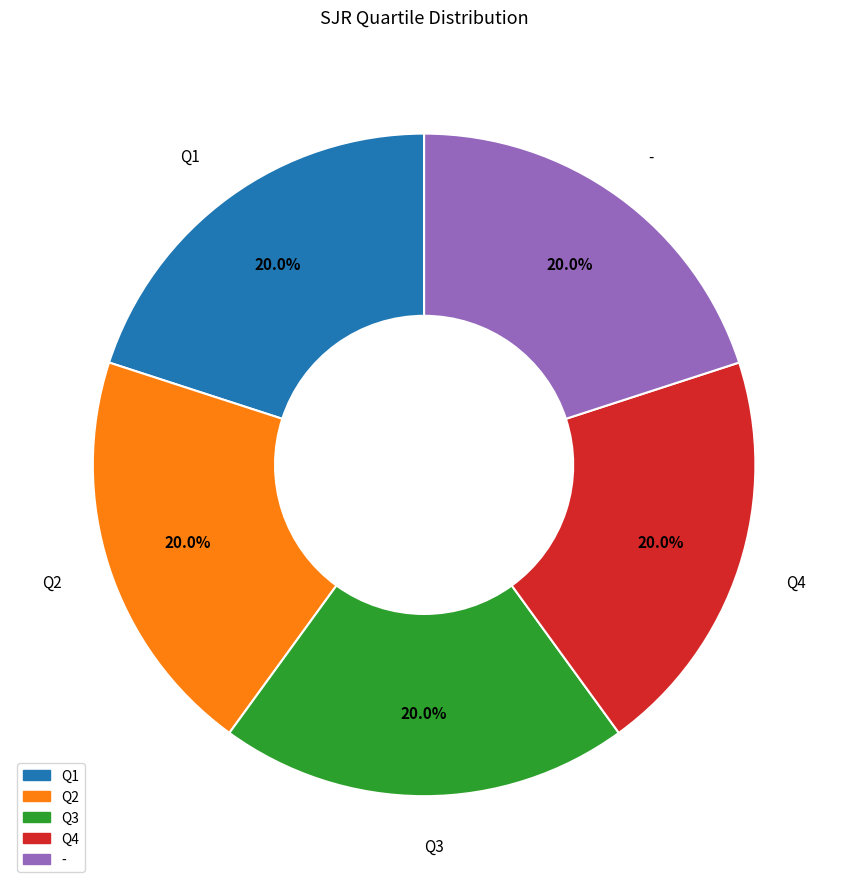

What percentage is NOT represented by Q4?

80.0%